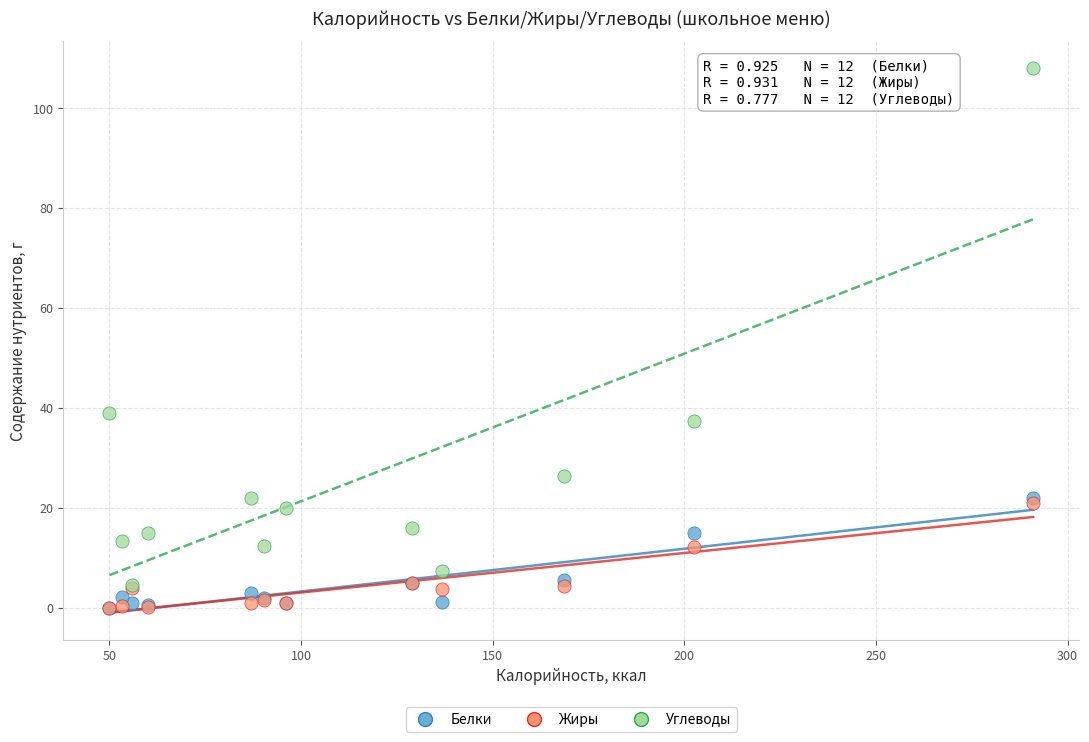

In the Углеводы series, what Y value is closest to 56?

39.0